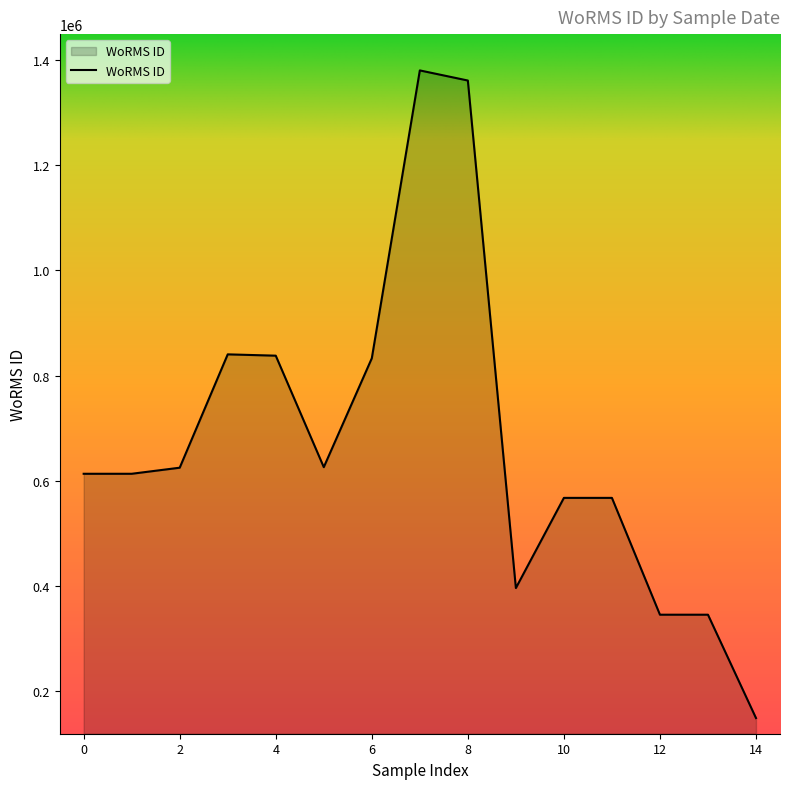

What is the smallest value displayed?

148942